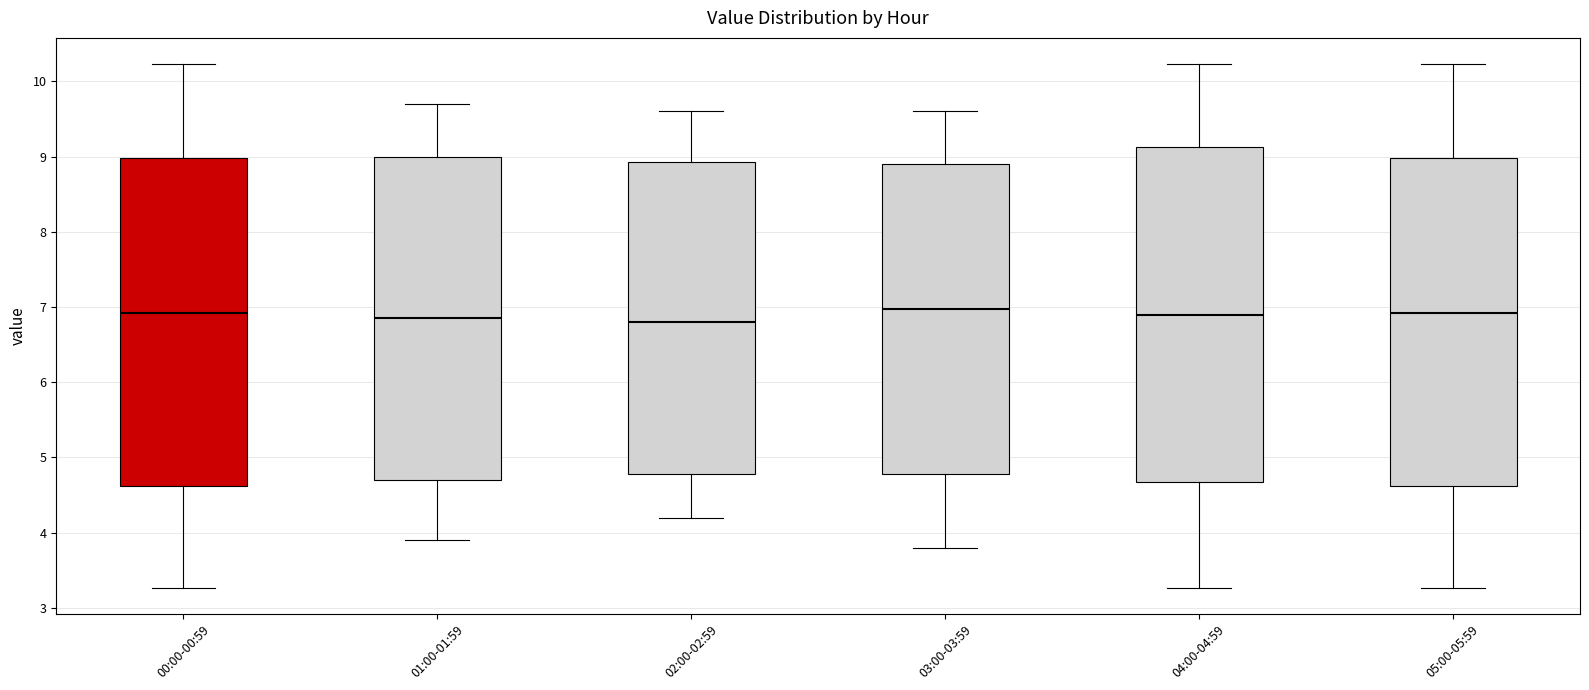

Reading left to right, transcribe this box plot: for each box, give where its median line is, the range the box spans, and where its two whiskers end, as read against the y-axis. The values are not printed on the chart, so give them approximately, as read against the axis.

00:00-00:59: median 6.9, box 4.6 to 9.0, whiskers 3.3 to 10.2
01:00-01:59: median 6.9, box 4.7 to 9.0, whiskers 3.9 to 9.7
02:00-02:59: median 6.8, box 4.8 to 8.9, whiskers 4.2 to 9.6
03:00-03:59: median 7.0, box 4.8 to 8.9, whiskers 3.8 to 9.6
04:00-04:59: median 6.9, box 4.7 to 9.1, whiskers 3.3 to 10.2
05:00-05:59: median 6.9, box 4.6 to 9.0, whiskers 3.3 to 10.2